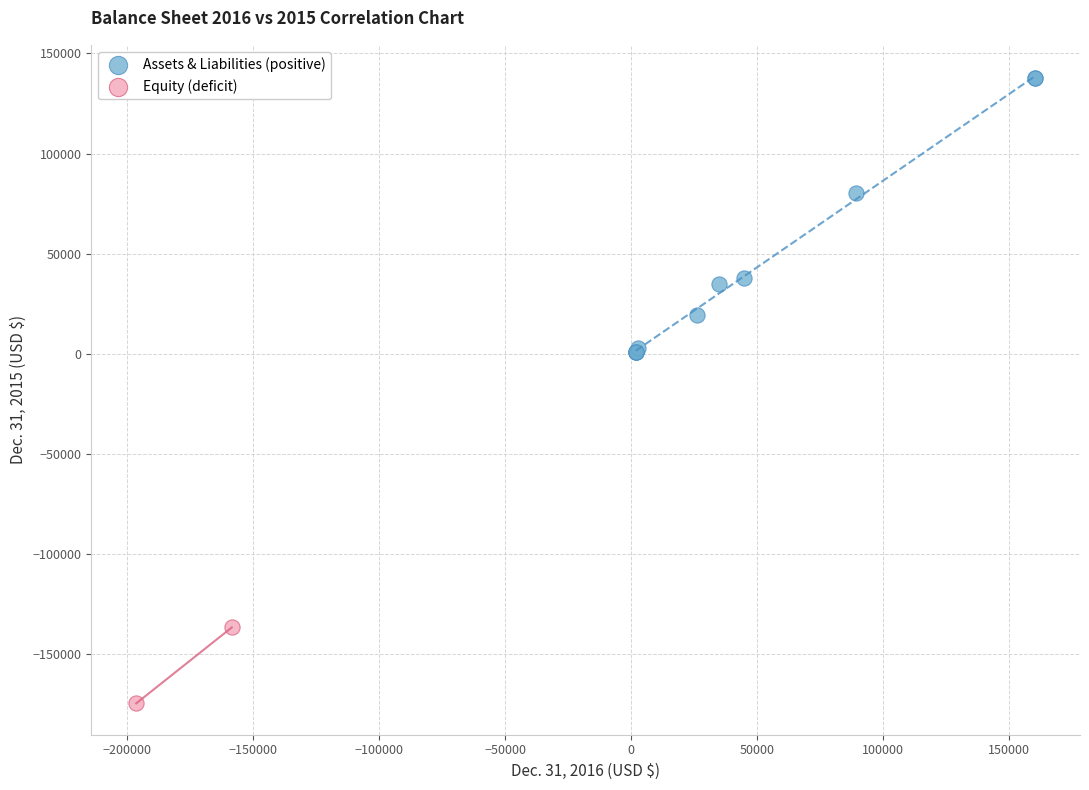

What are all the series names shown in the legend?

Assets & Liabilities (positive), Equity (deficit)